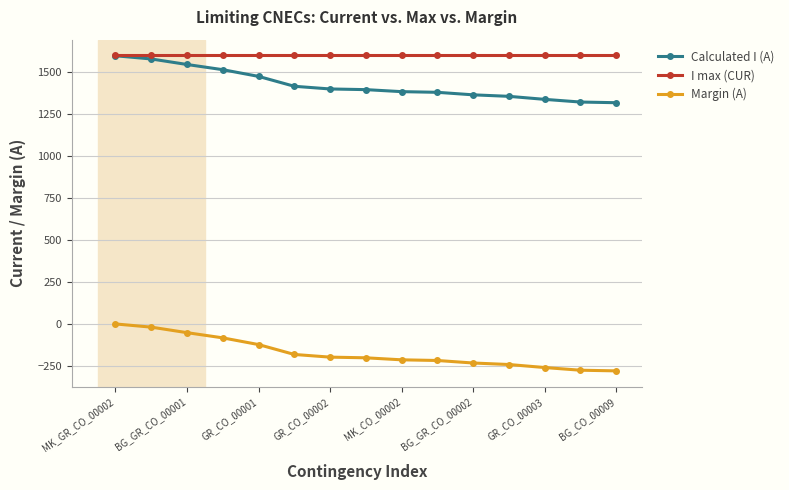

What is the minimum value shown in the chart?

-282